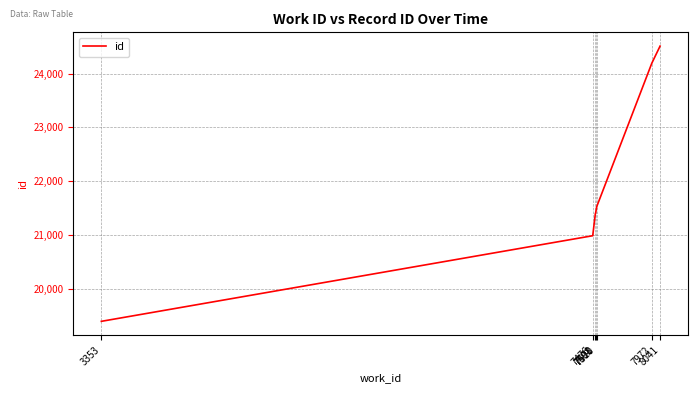

Is this an area chart (filled region under the line)?

No